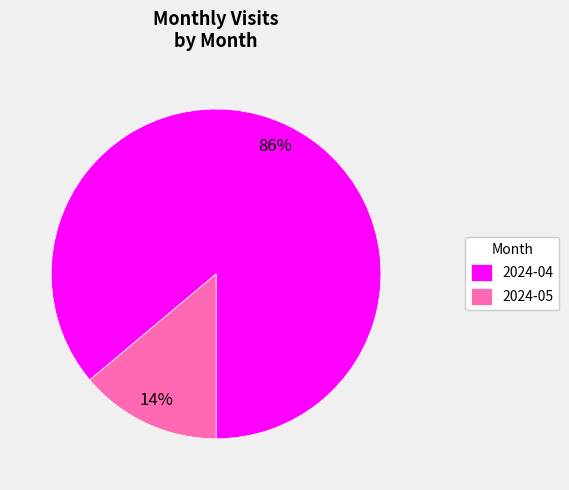

Count the number of slices in the pie.

2